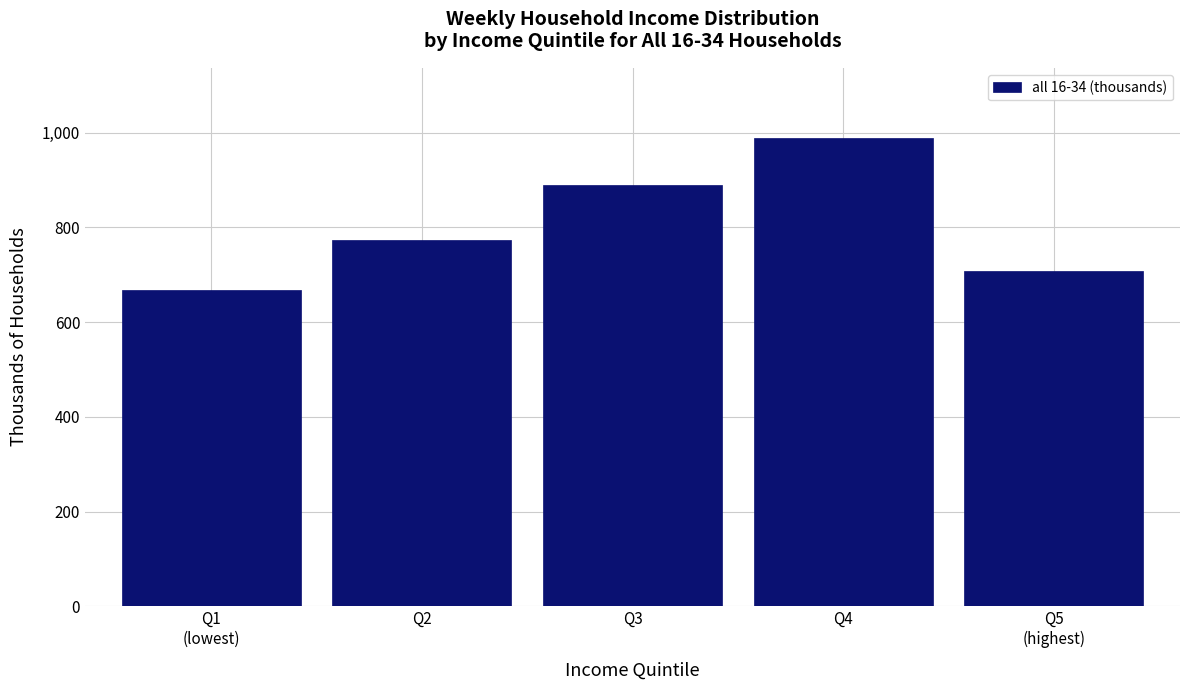

Reading left to right, extract all data points from this chart.

667.4	773.4	888.9	988.3	708.4